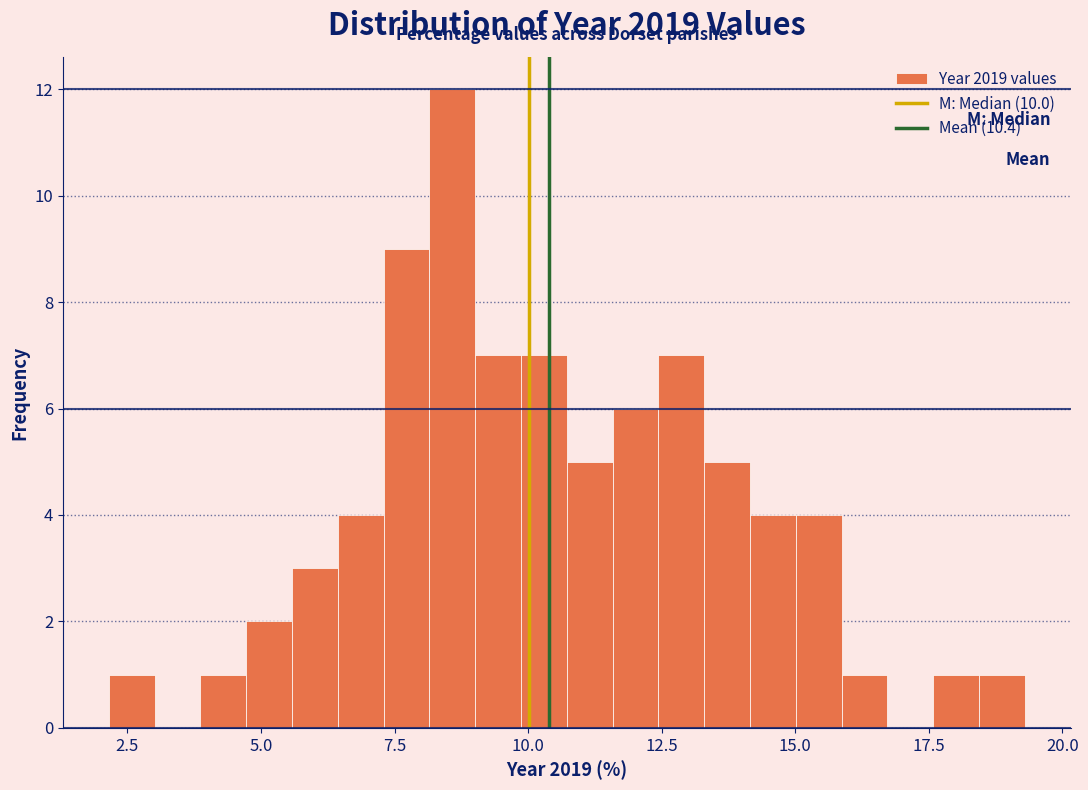

Around what value on the x-axis is the tallest bar? Give the approximate position of its centre, as read against the axis.

8.5